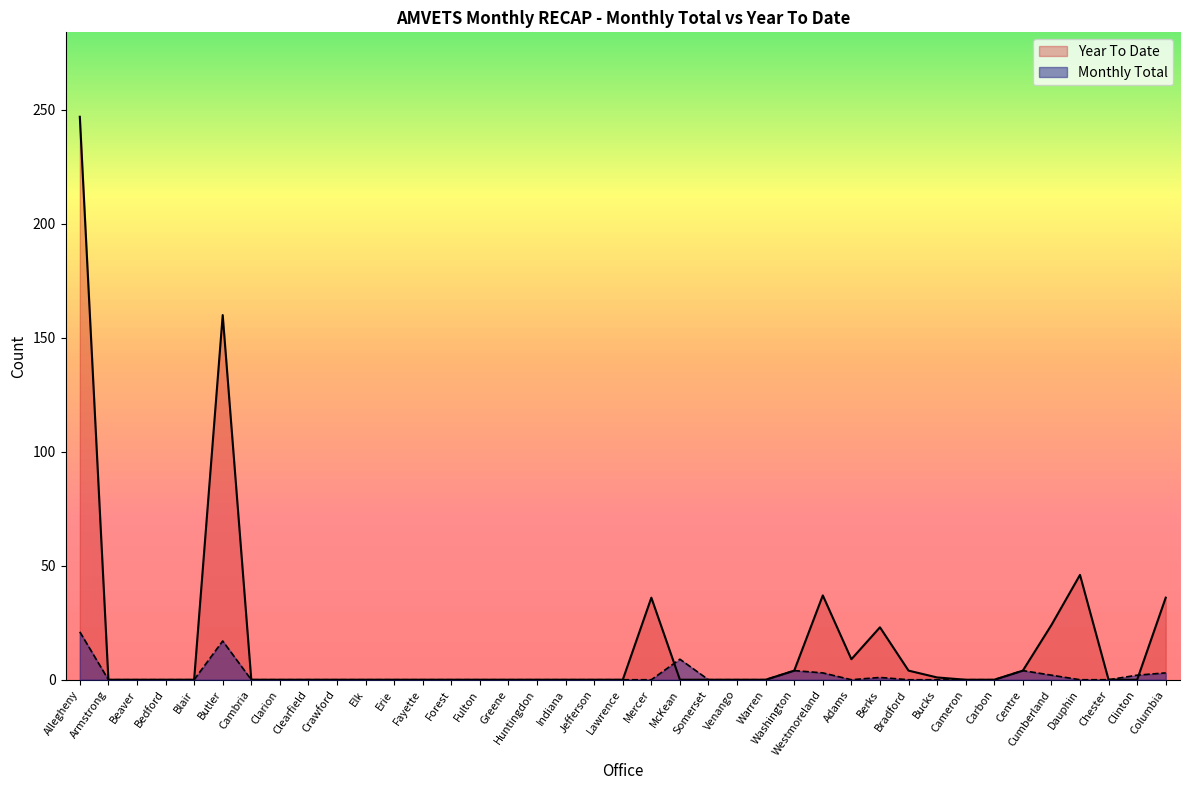

Is the value of Monthly Total at Indiana greater than the value of Year To Date at Erie?

No